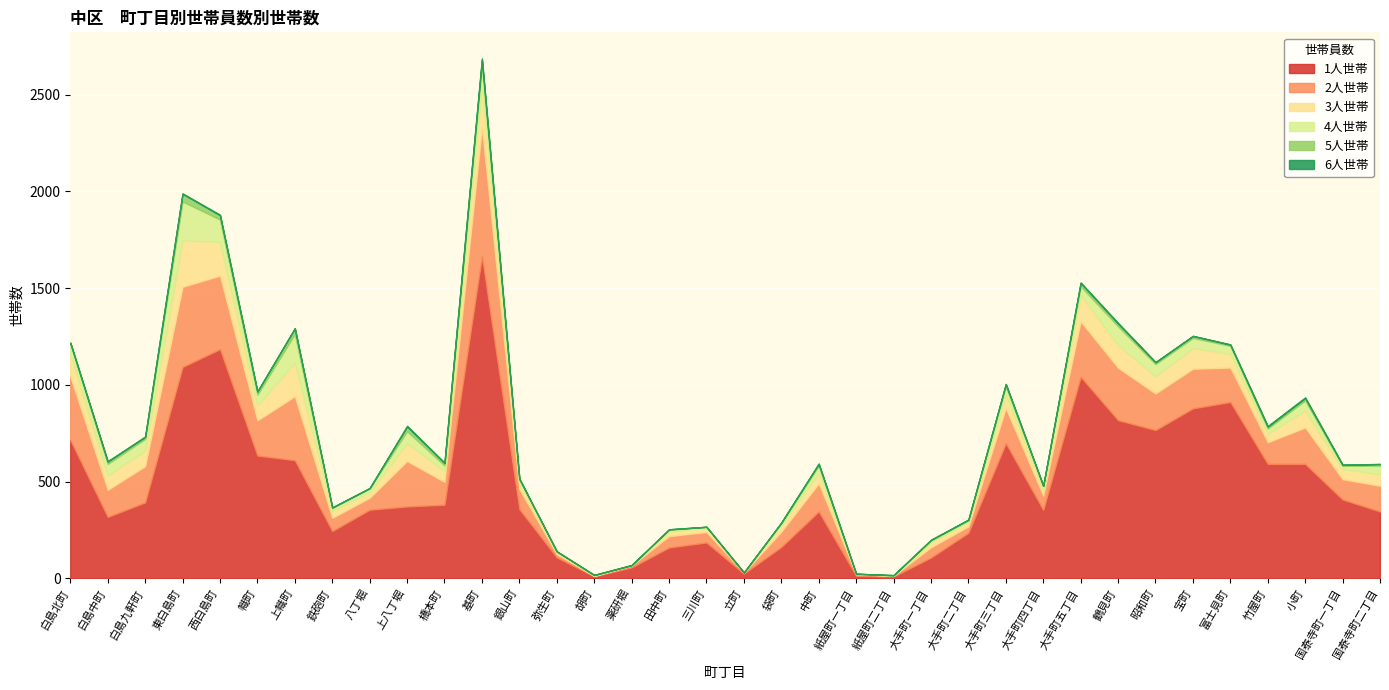

Which series has the largest total across all categories?

1人世帯